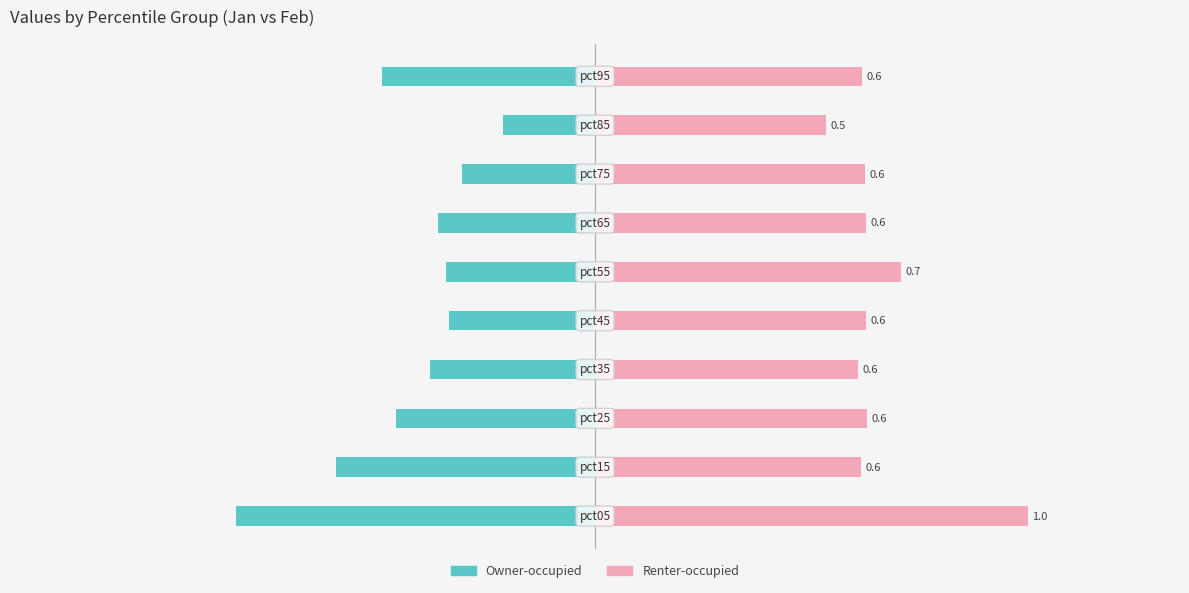

Between −1.0 and 0.5, which series saw the biggest shift?

Owner-occupied